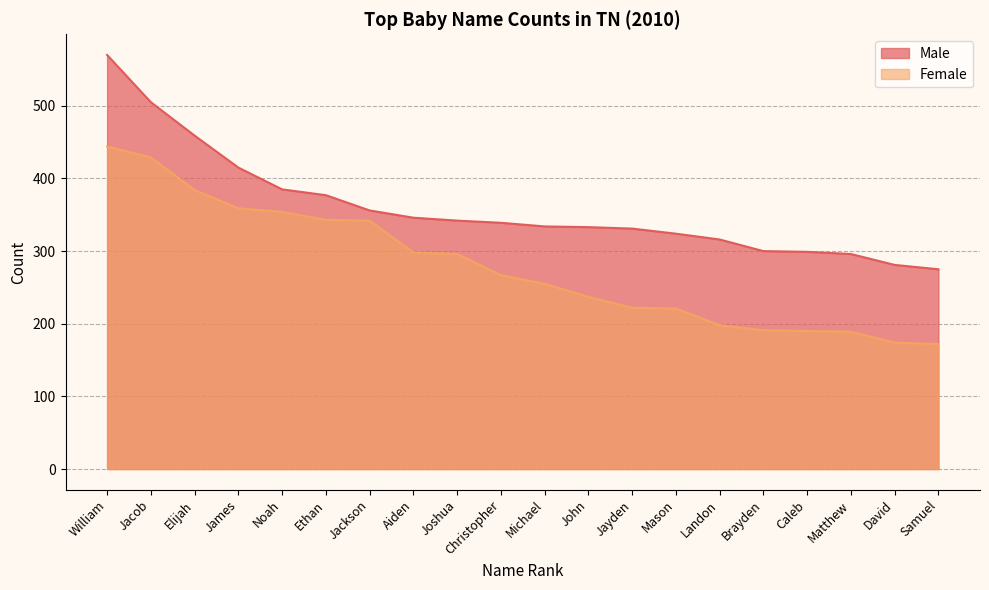

List the series in order of their overall mean, lowest first.

Female, Male